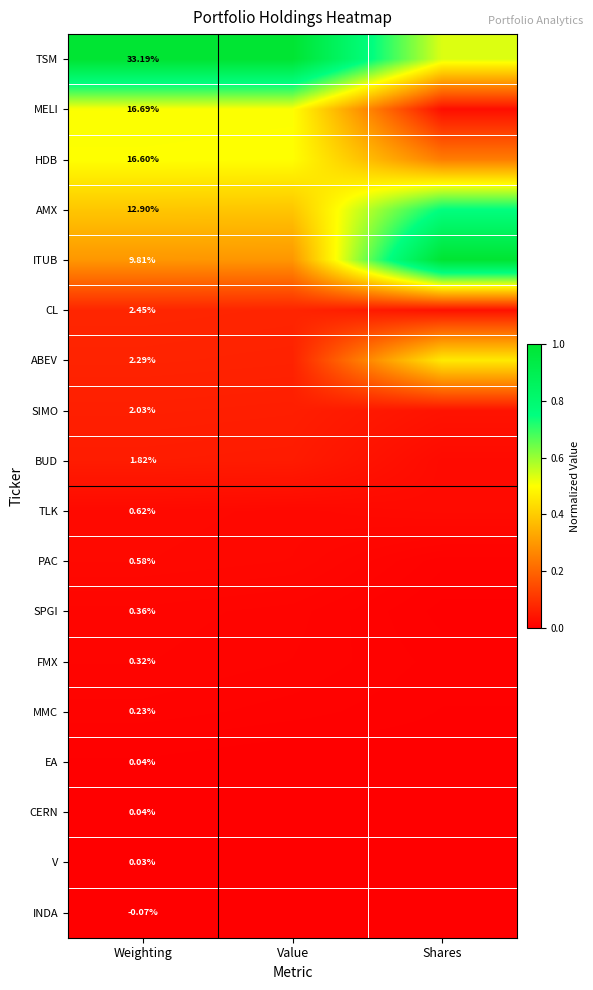

The V series shows 0.0 at Value. True or false?

False